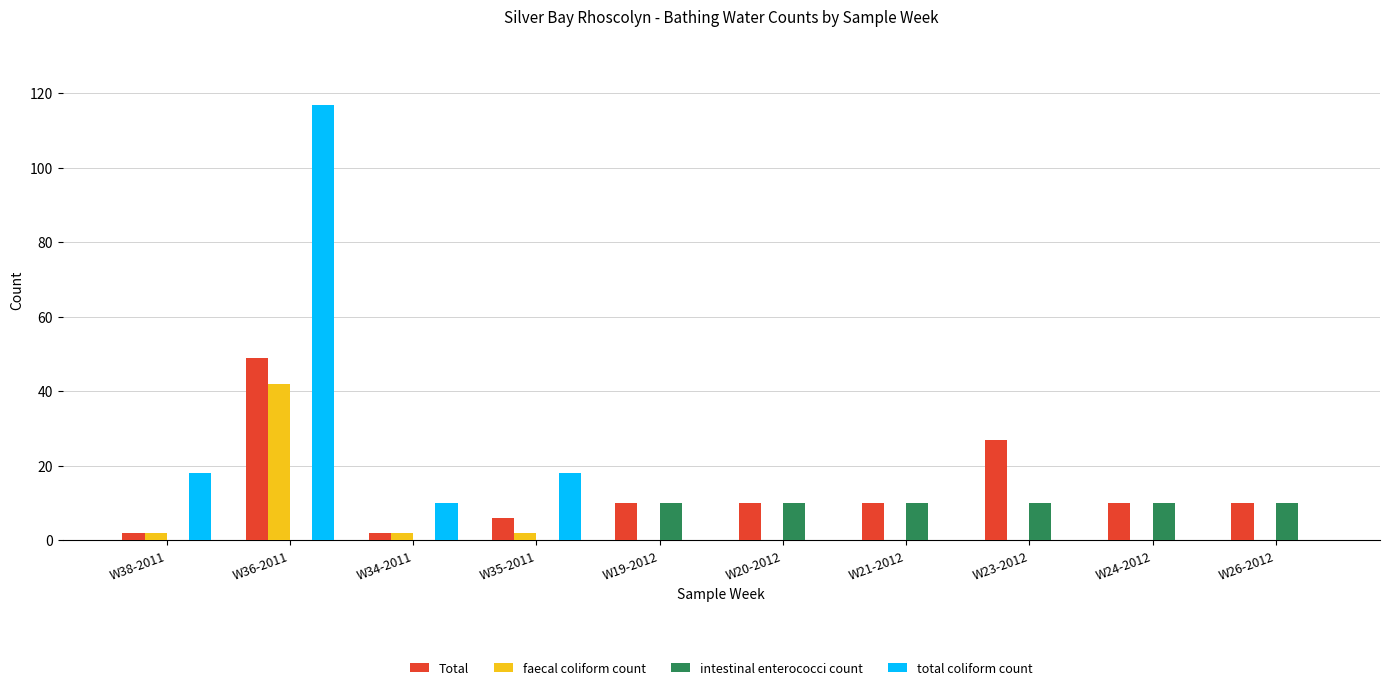

How many groups of bars are there?

10